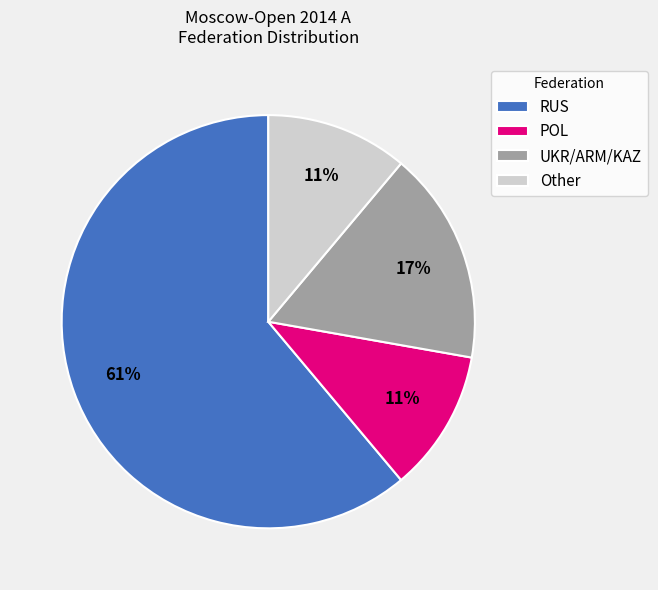

Which slice is the largest?

RUS